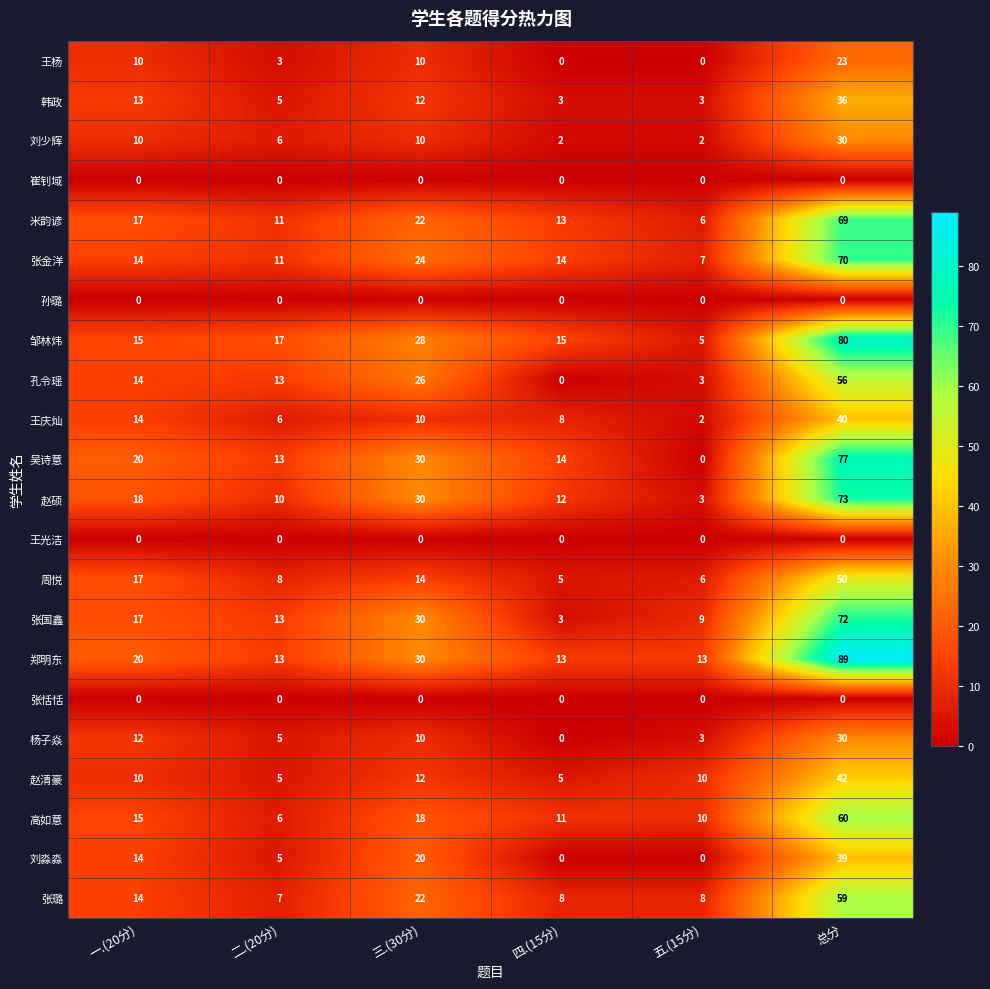

Rank the categories by 赵硕 value from lowest to highest.

五.(15分), 二.(20分), 四.(15分), 一.(20分), 三.(30分), 总分